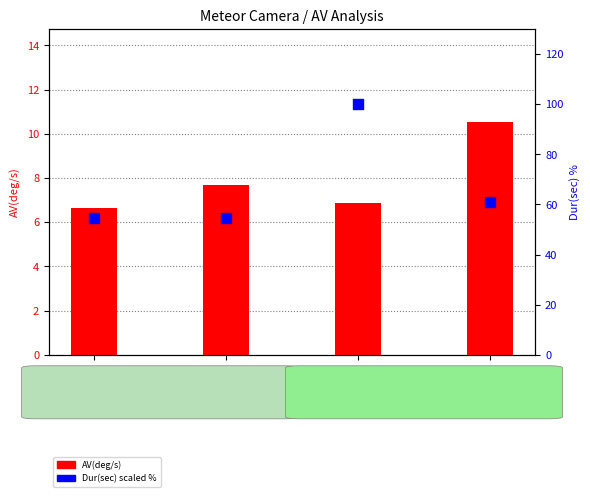

At how many categories does at least one series exceed 25?

4